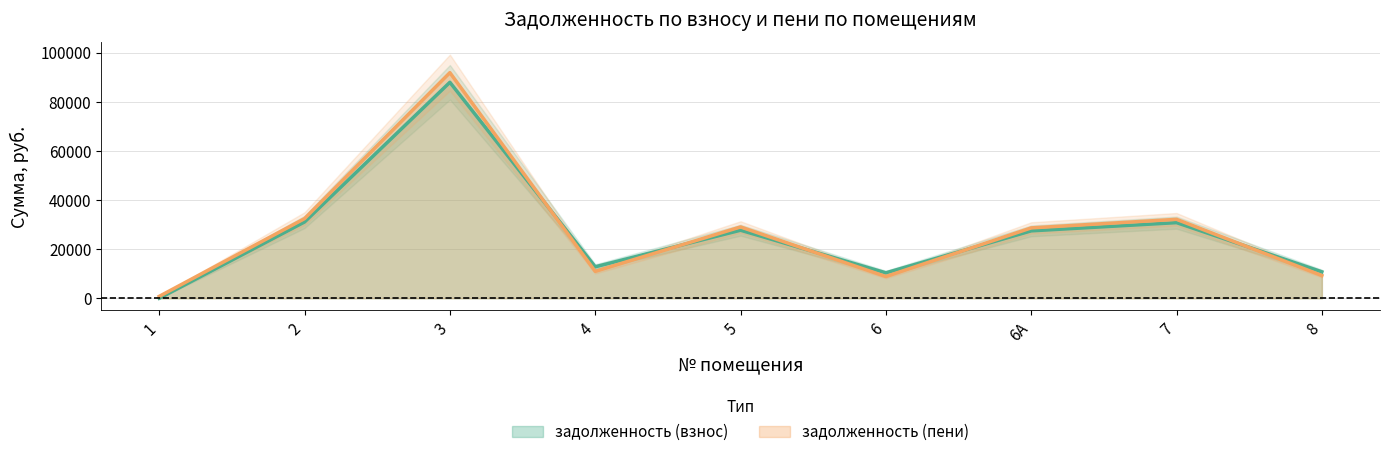

What is the difference between the задолженность (взнос) values at 8 and 5?

16931.4